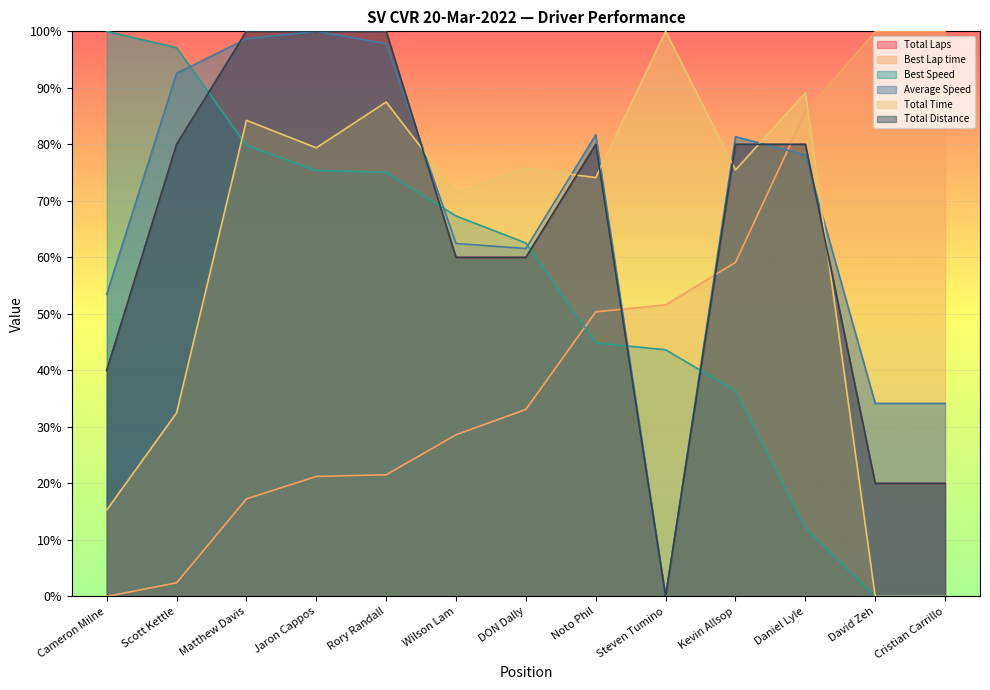

Which category has the highest value in the Best Lap time series?

Cristian Carrillo